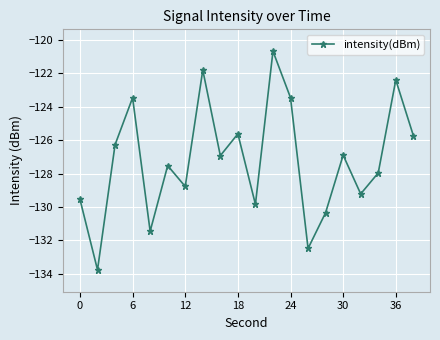

What is the sum of all values?

-2544.0